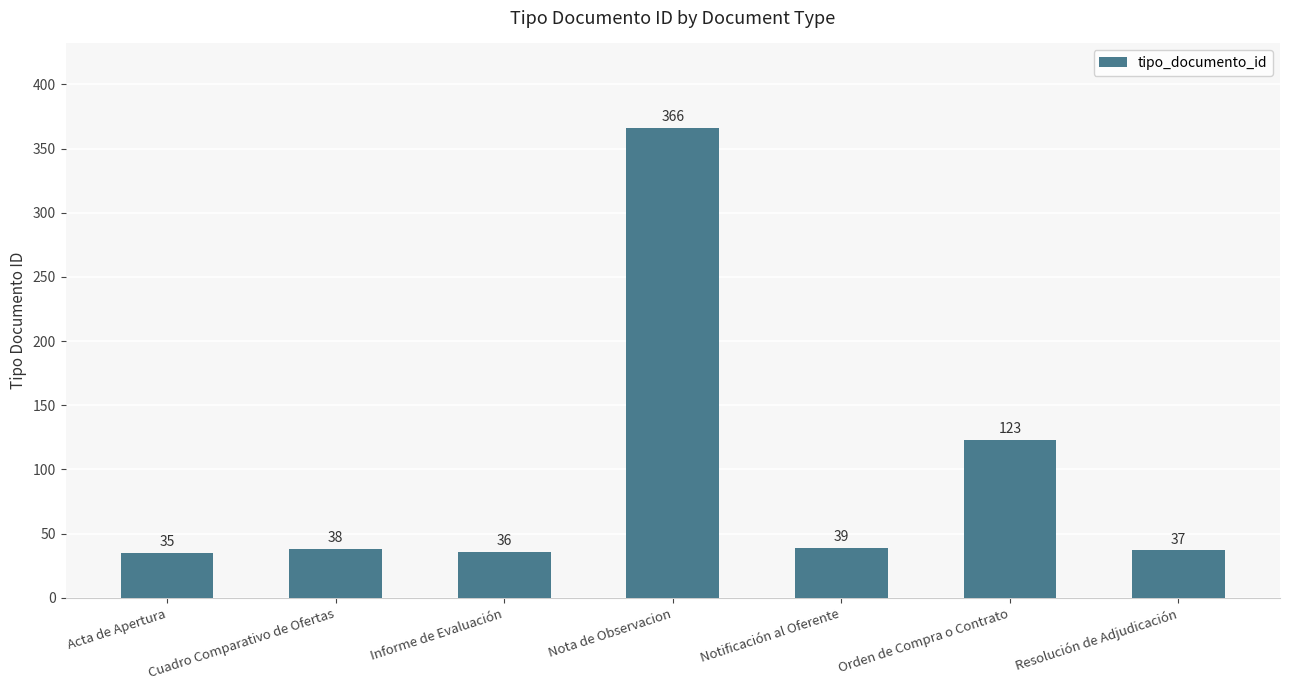

Between Cuadro Comparativo de Ofertas and Nota de Observacion, which is larger?

Nota de Observacion